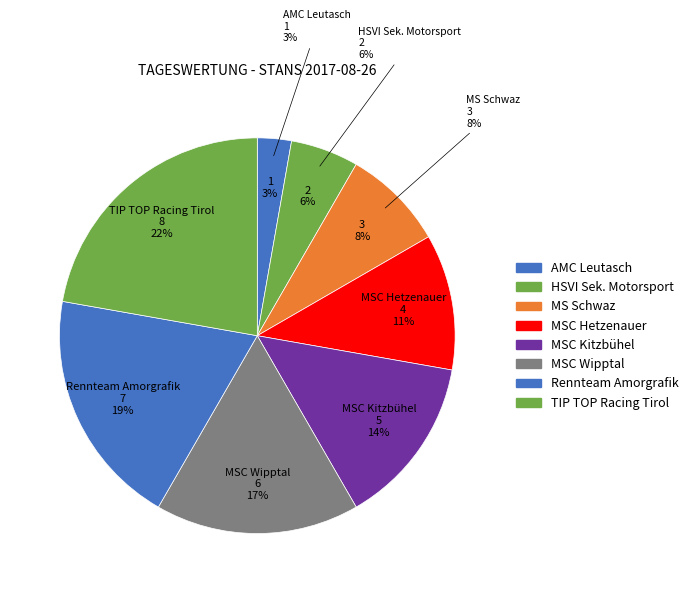

The MSC Kitzbühel slice represents 14% of the pie. True or false?

True